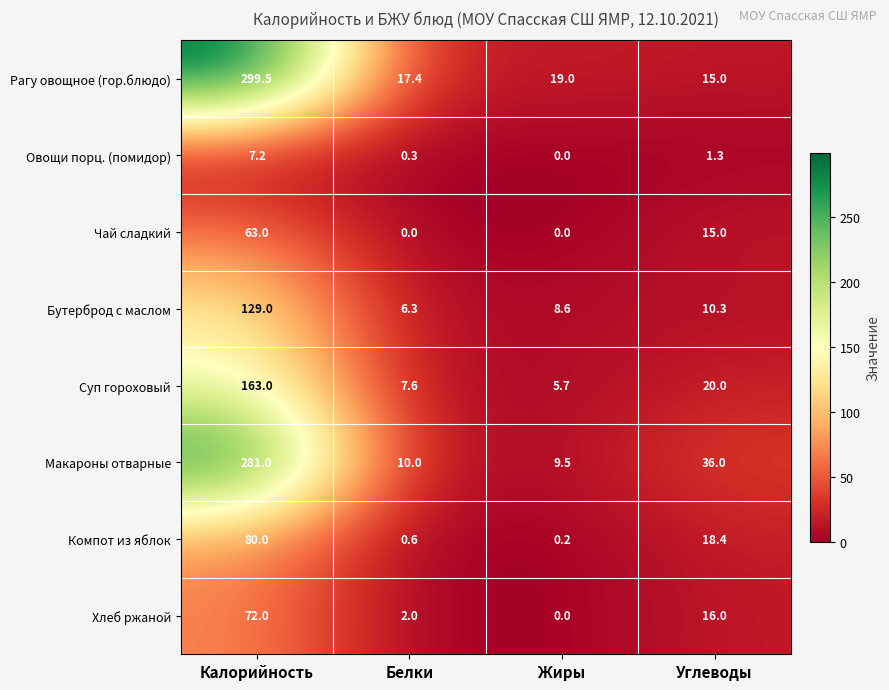

What is the average value of the Хлеб ржаной series?

22.5